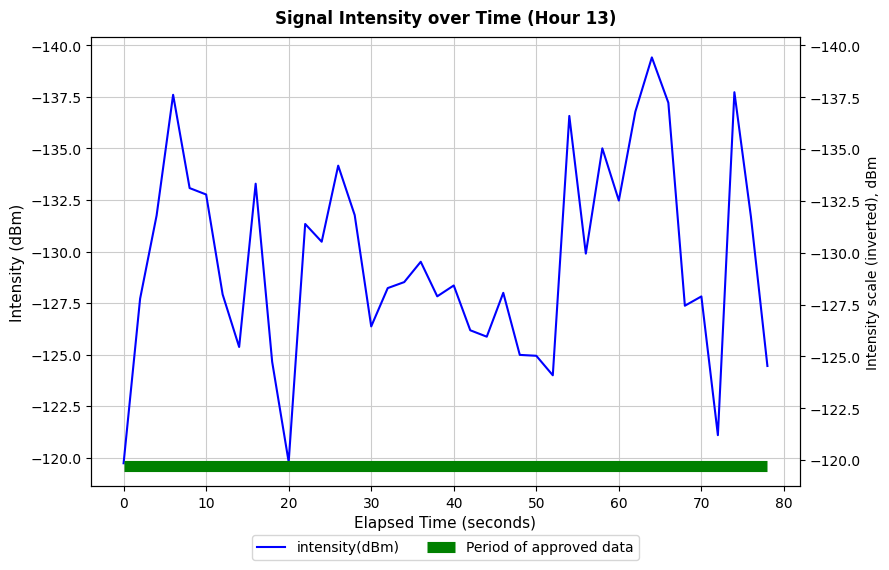

Where is the first local minimum?

20